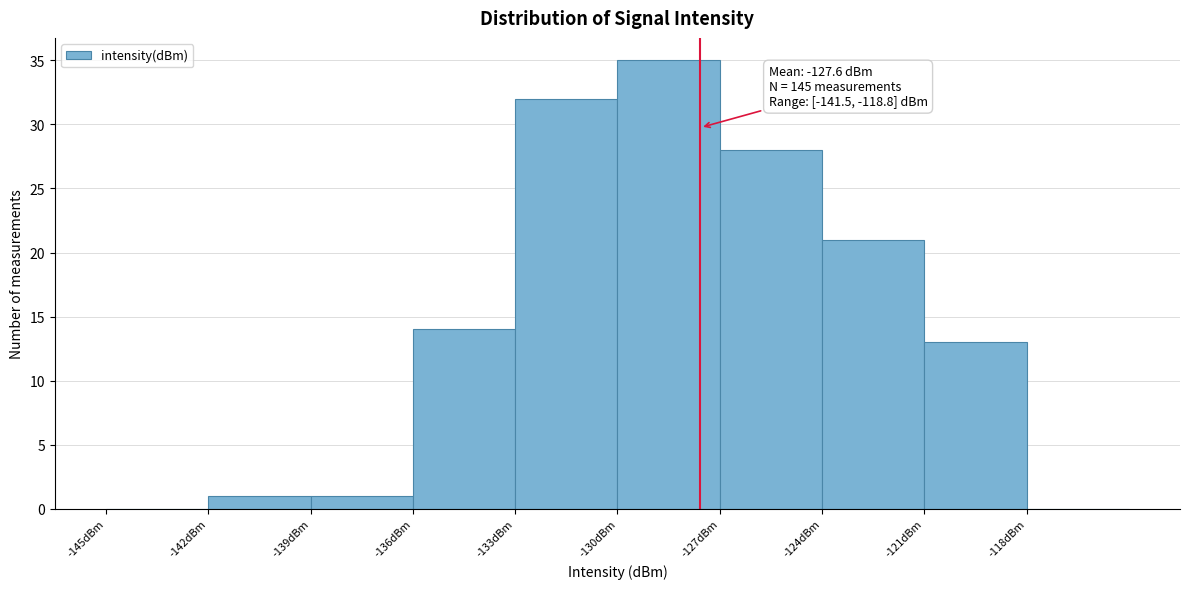

Which range on the x-axis has the tallest bar?

-130 to -127